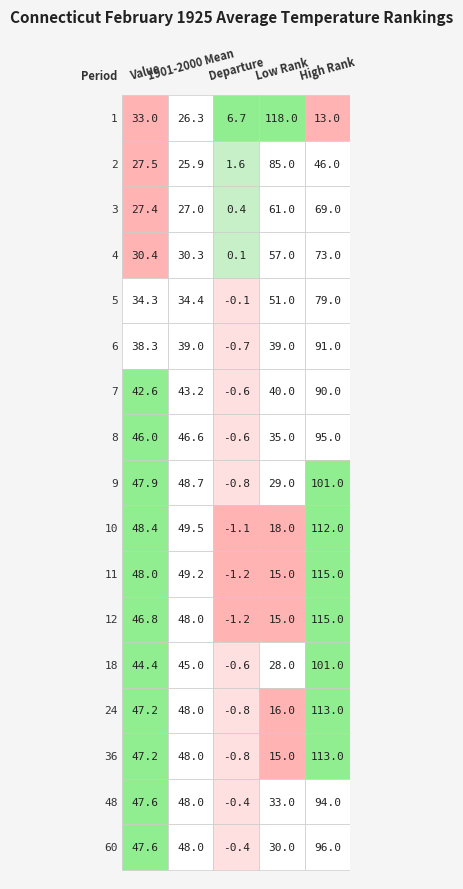

List the series in order of their peak value, lowest first.

Departure, Value, 1901-2000 Mean, High Rank, Low Rank